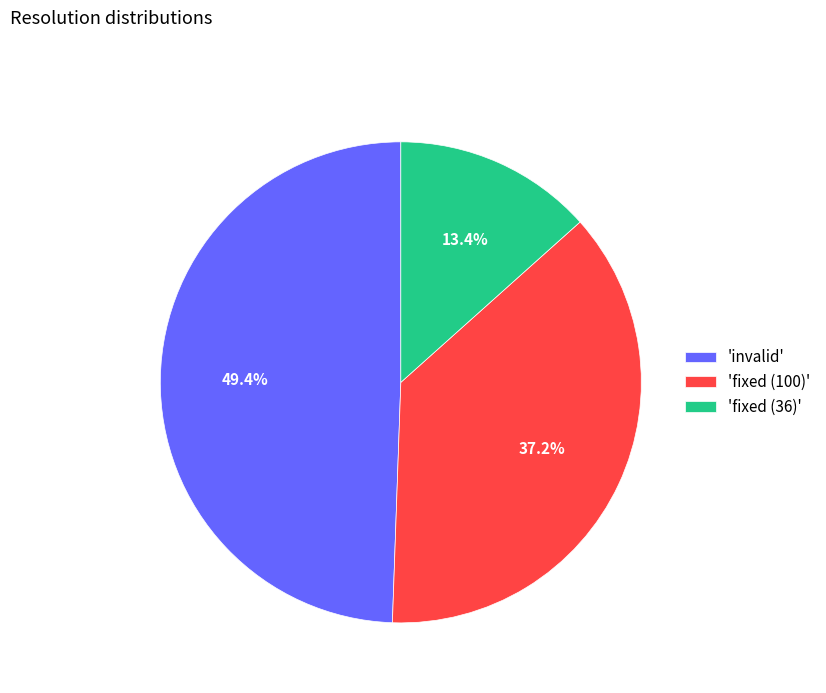

Rank the categories by value from highest to lowest.

'invalid', 'fixed (100)', 'fixed (36)'